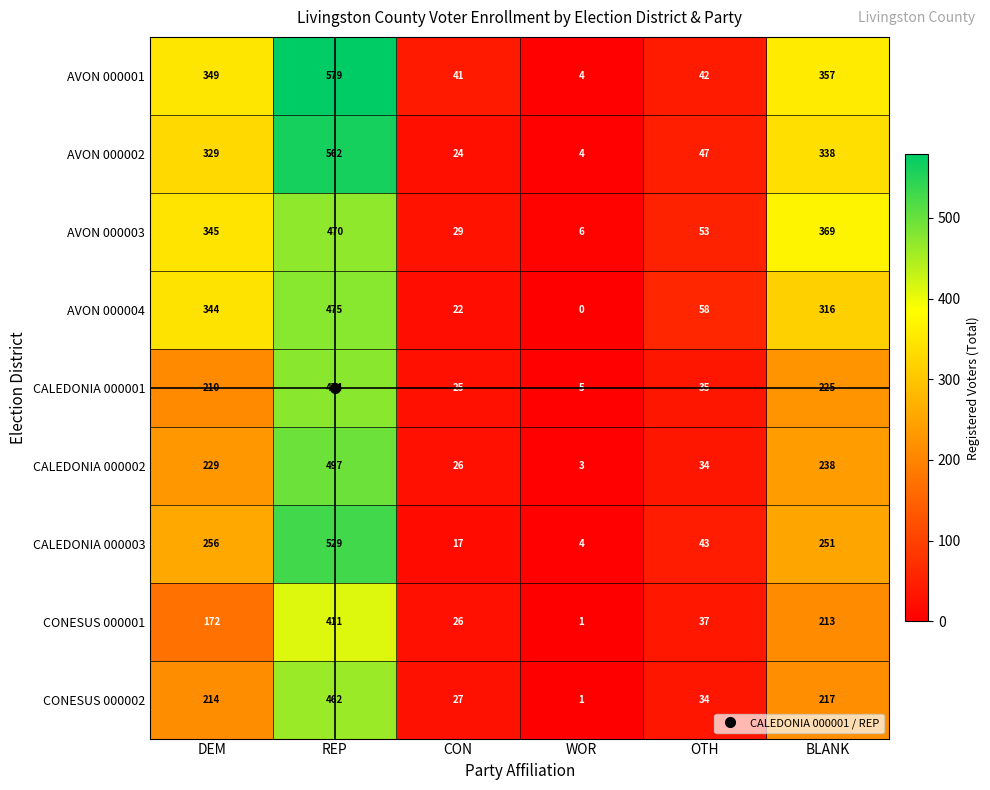

What is the maximum value shown in the chart?

579